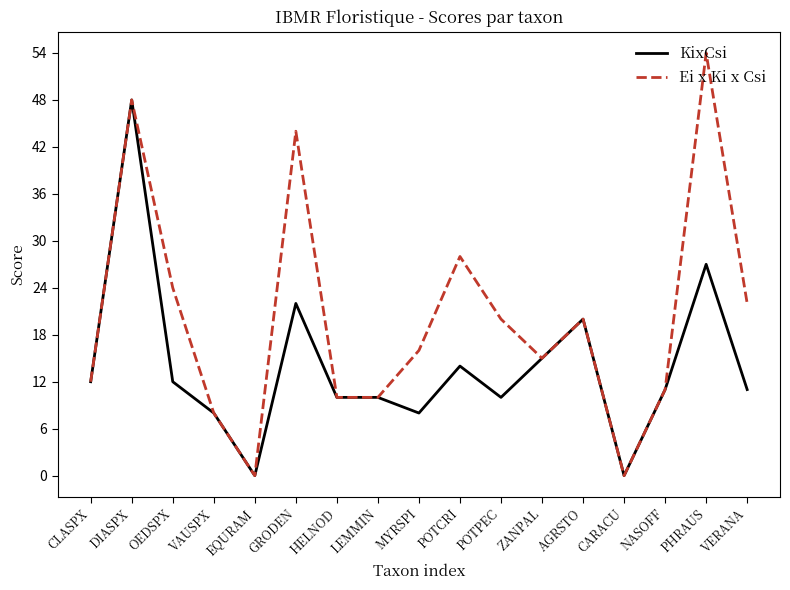

Rank the series at VERANA from highest to lowest value.

Ei x Ki x Csi, KixCsi